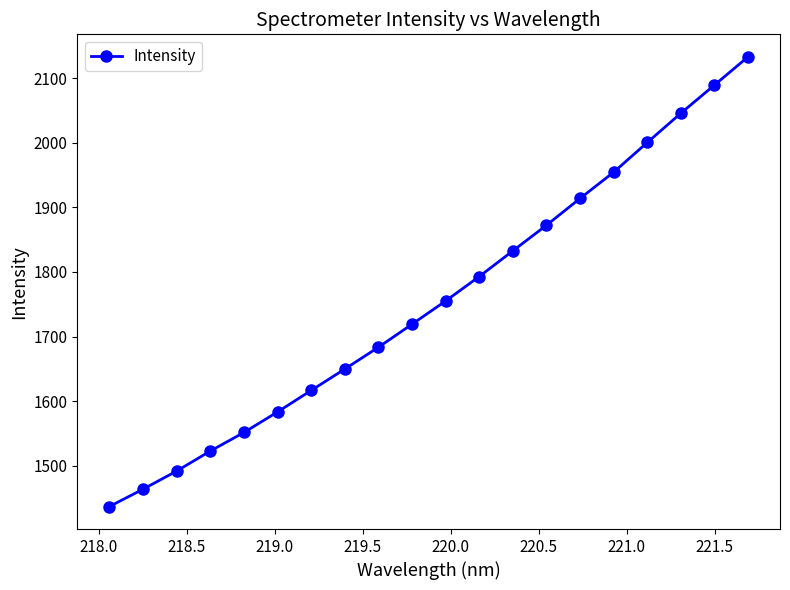

True or false: there are more than 1 points higher than both neighbors.

False